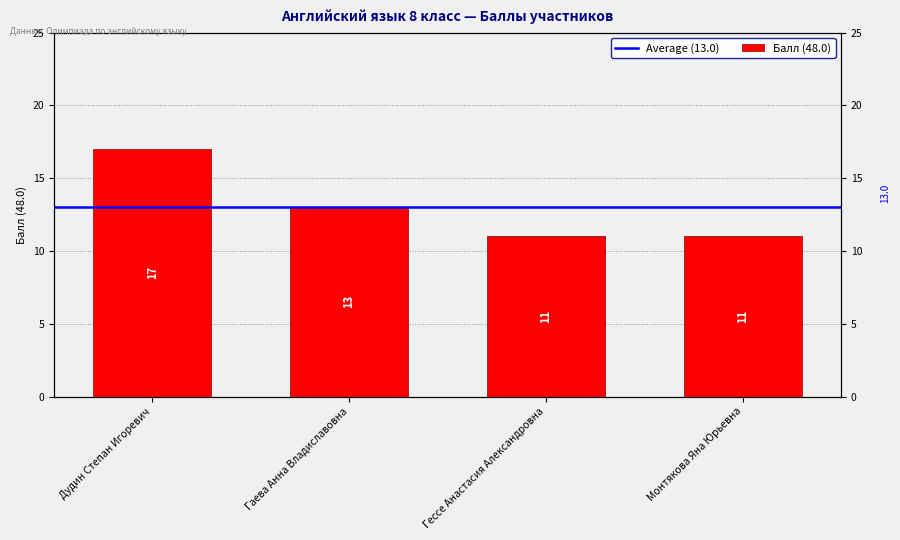

Count the values in the range 11 to 17.

4